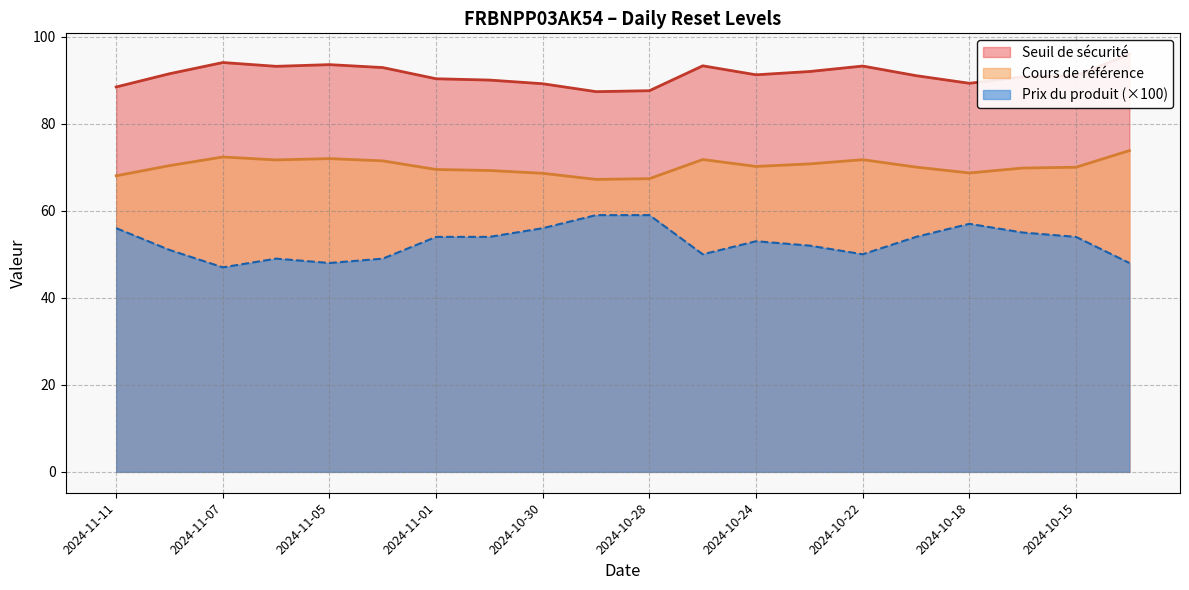

Which series has the largest range (max minus min)?

Prix du produit